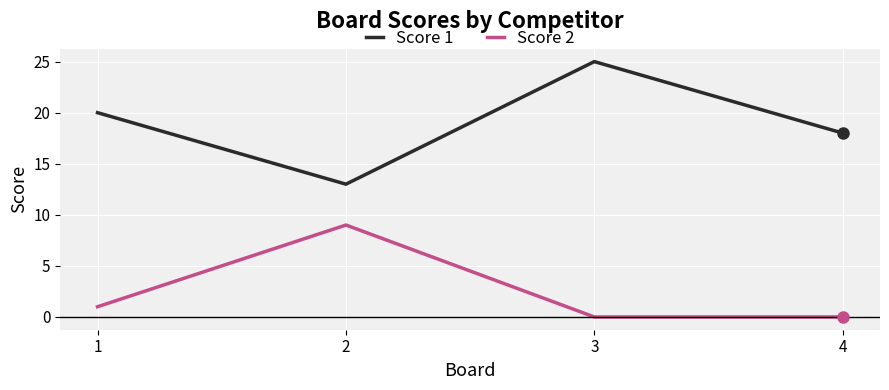

How many distinct data groups are displayed?

2